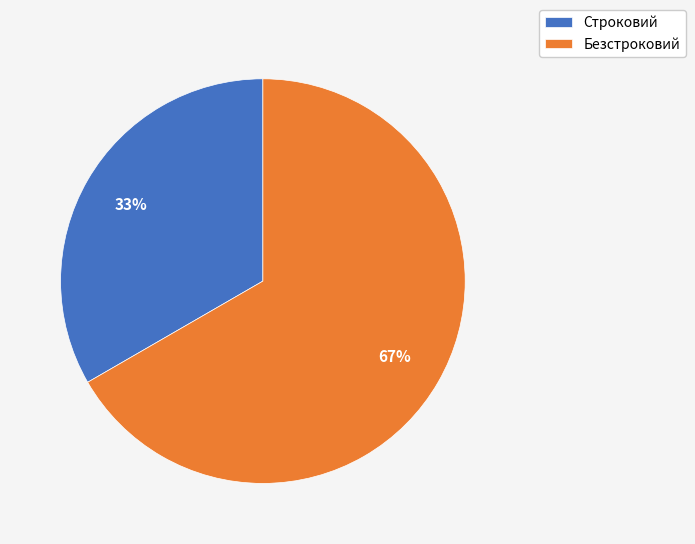

To the nearest percent, what percentage of the pie is Строковий?

33%